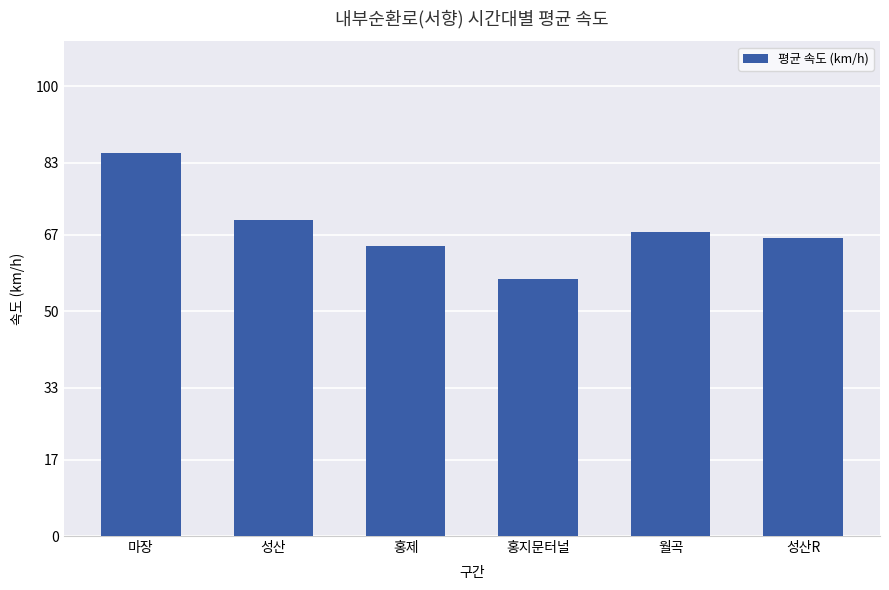

Reading left to right, transcribe all the data shown in this chart.

85.1	70.2	64.5	57.2	67.5	66.3